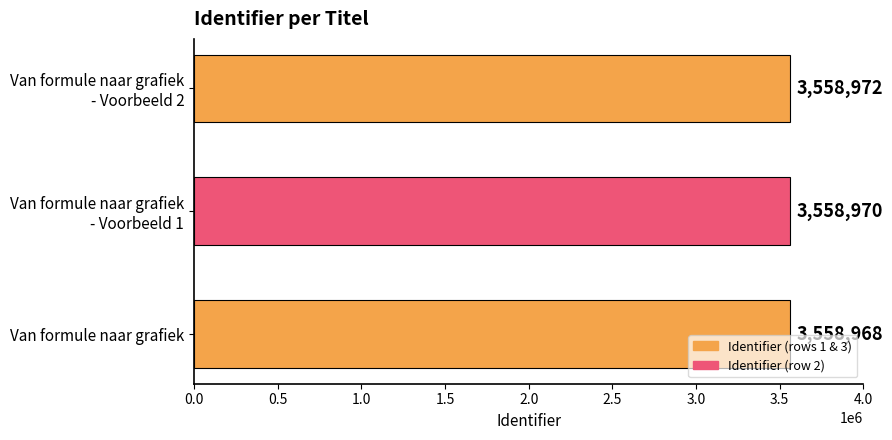

Reading bottom to top, list all the values displayed in this chart.

3558968	3558970	3558972